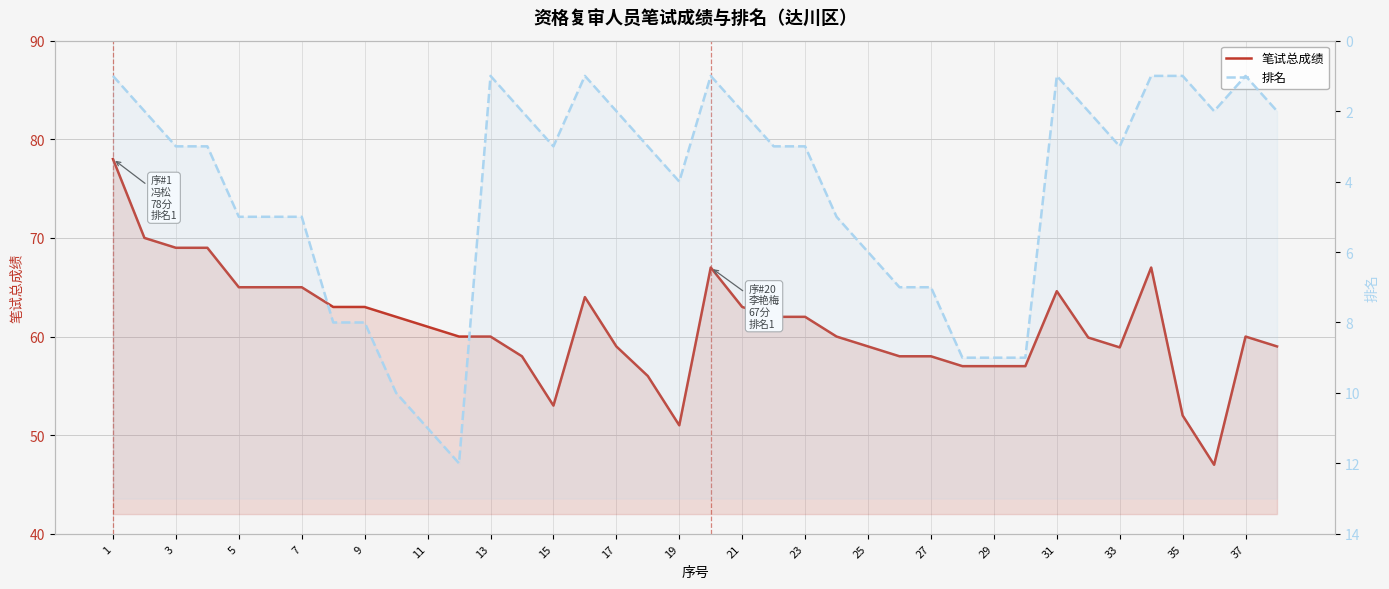

List the series in order of their peak value, lowest first.

排名, 笔试总成绩